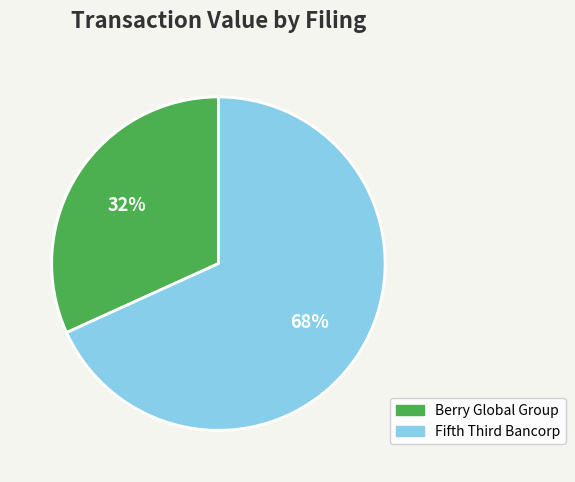

Does any single category account for the majority?

Yes